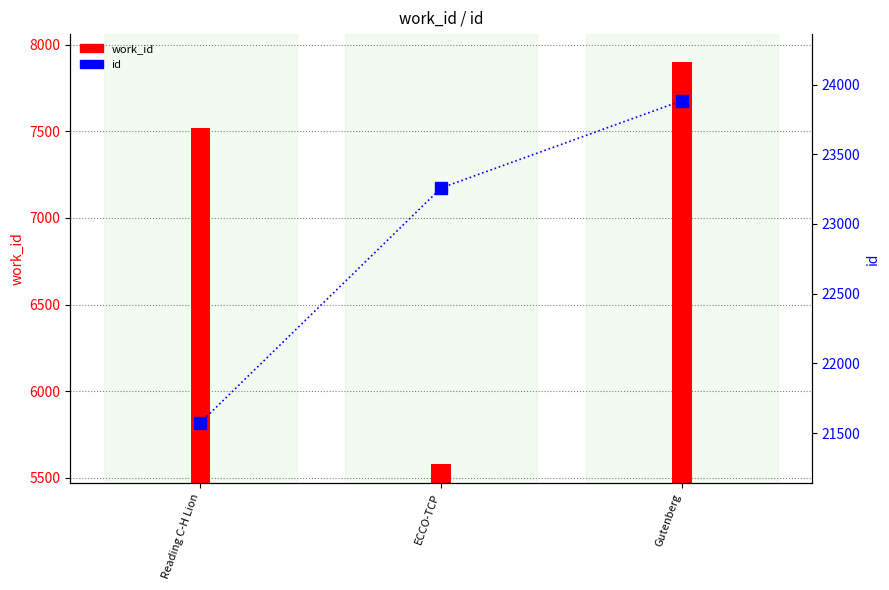

The value at Gutenberg is 23884. True or false?

True